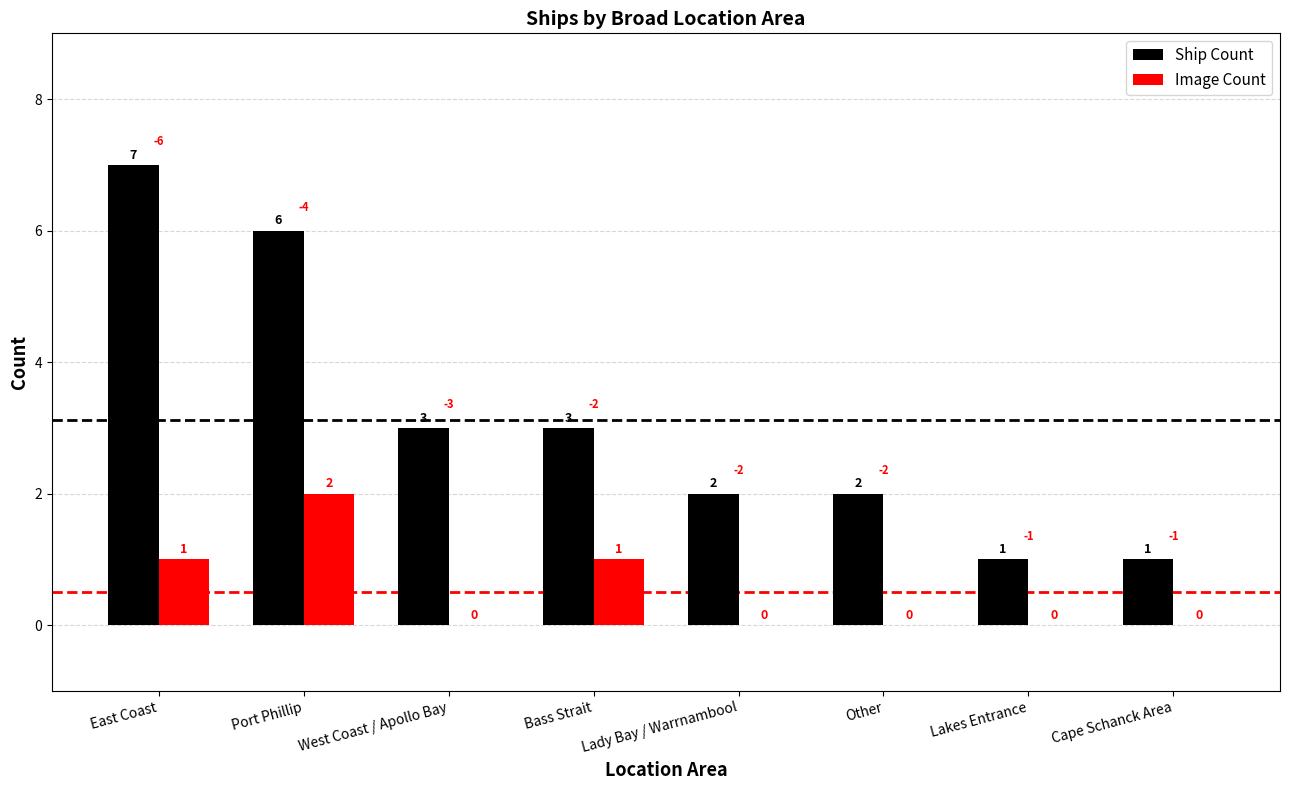

Which series has the widest spread of values?

Ship Count